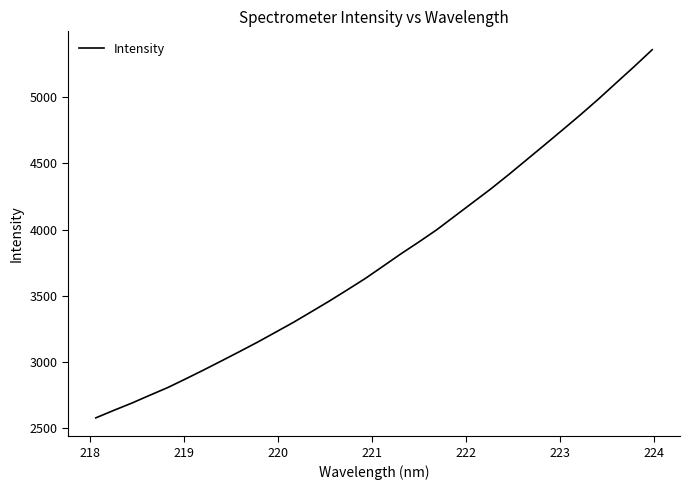

What is the difference between the maximum and minimum values?

2783.1